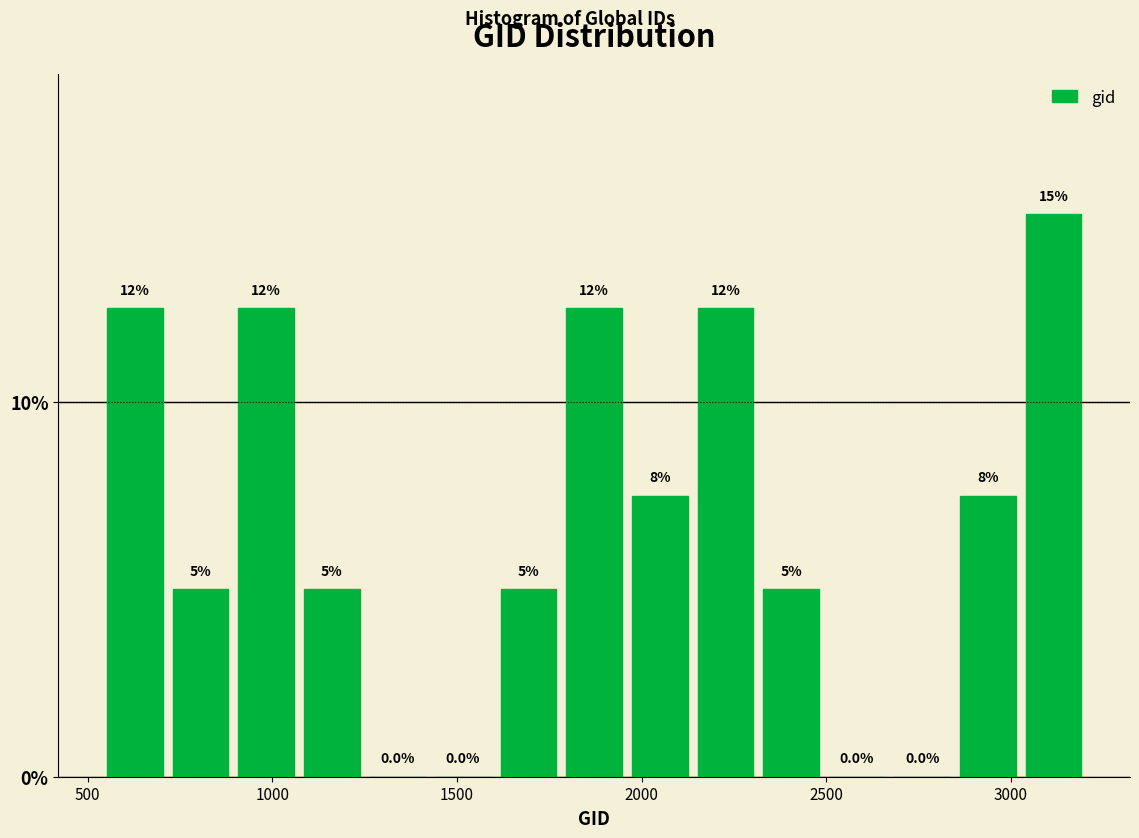

Around what value on the x-axis is the tallest bar? Give the approximate position of its centre, as read against the axis.

3100